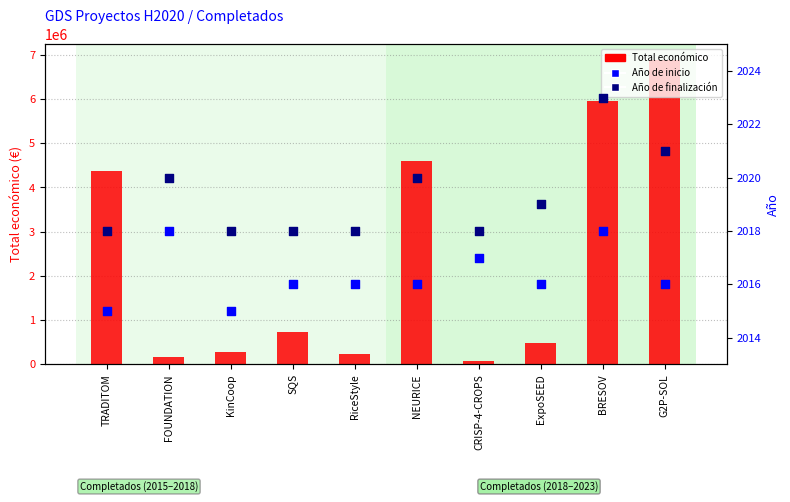

At which category is the sum across all series the highest?

G2P-SOL